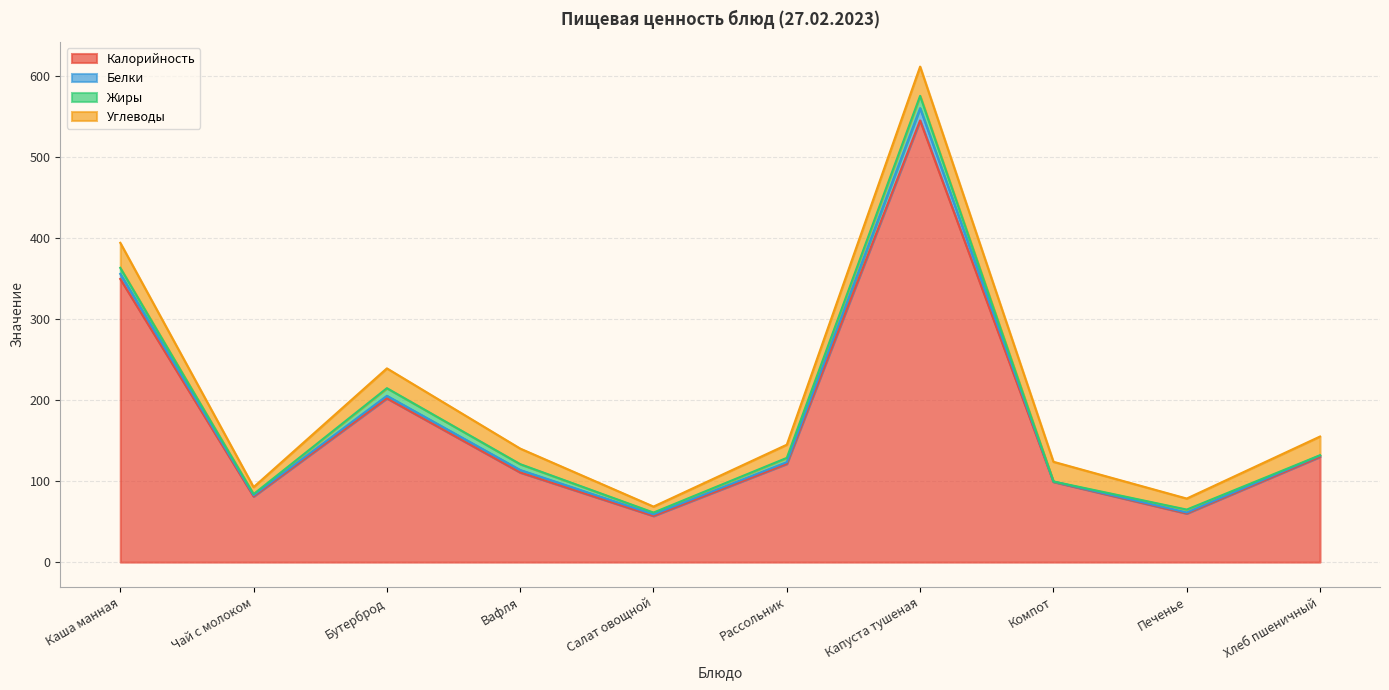

At which category is the sum across all series the highest?

Капуста тушеная